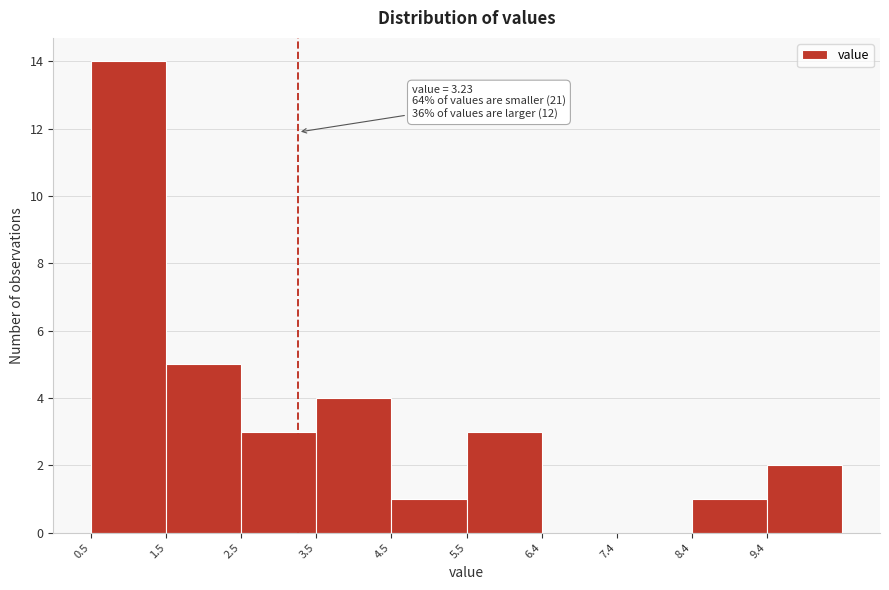

Over which range of the x-axis is the bar tallest?

0.5 to 1.5